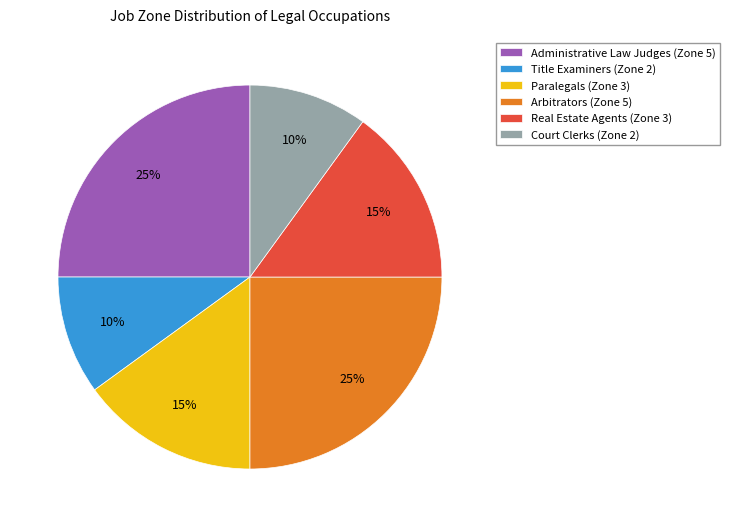

Does any single category account for the majority?

No